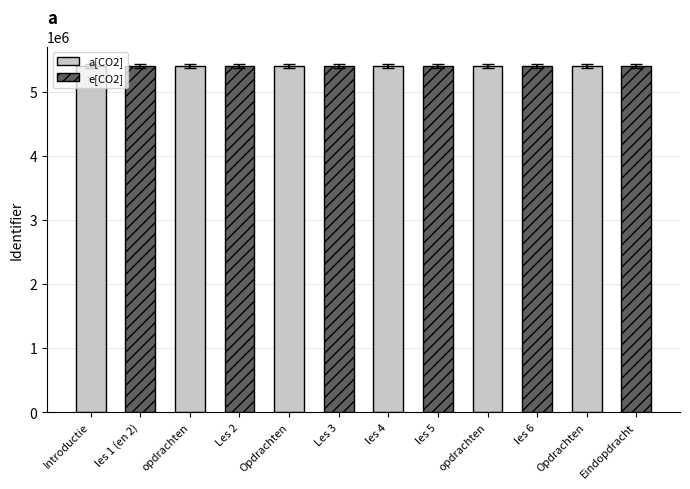

What are all the series names shown in the legend?

a[CO2], e[CO2]